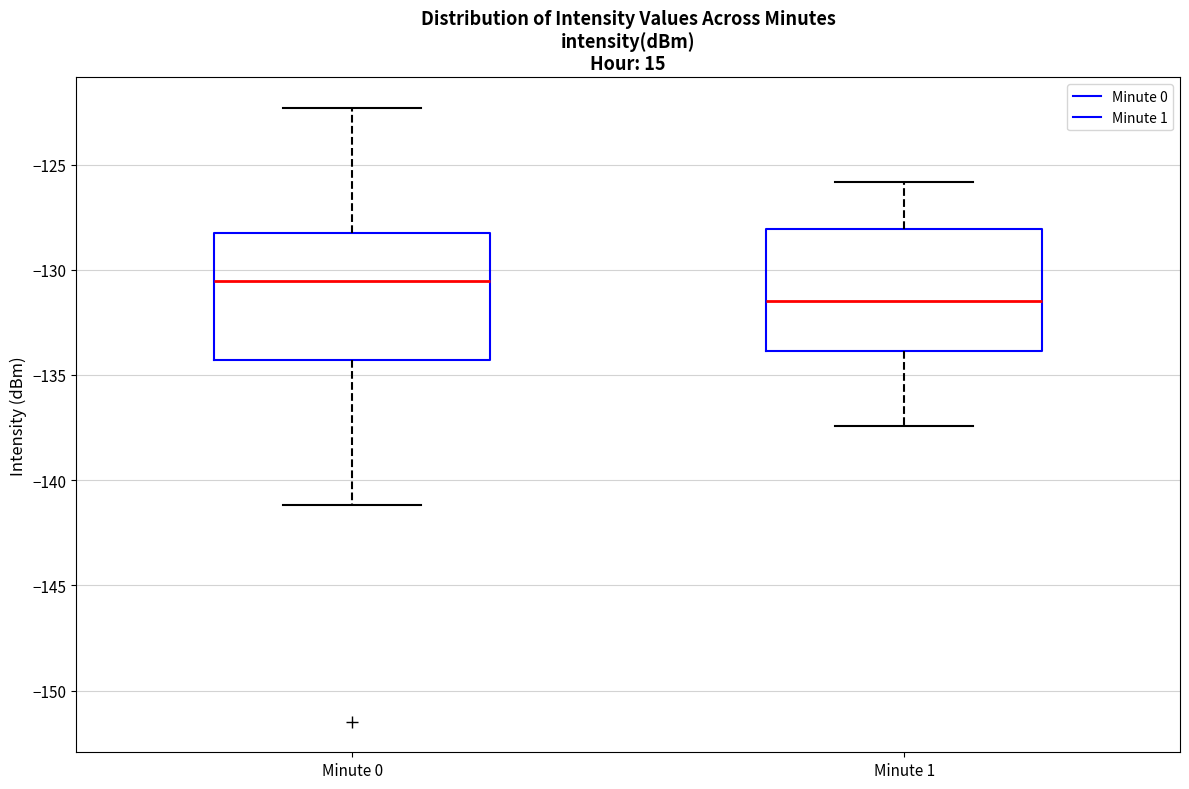

Reading left to right, transcribe this box plot: for each box, give where its median line is, the range the box spans, and where its two whiskers end, as read against the y-axis. The values are not printed on the chart, so give them approximately, as read against the axis.

Minute 0: median -130.5, box -134.5 to -128.5, whiskers -141.0 to -122.5
Minute 1: median -131.5, box -134.0 to -128.0, whiskers -137.5 to -126.0